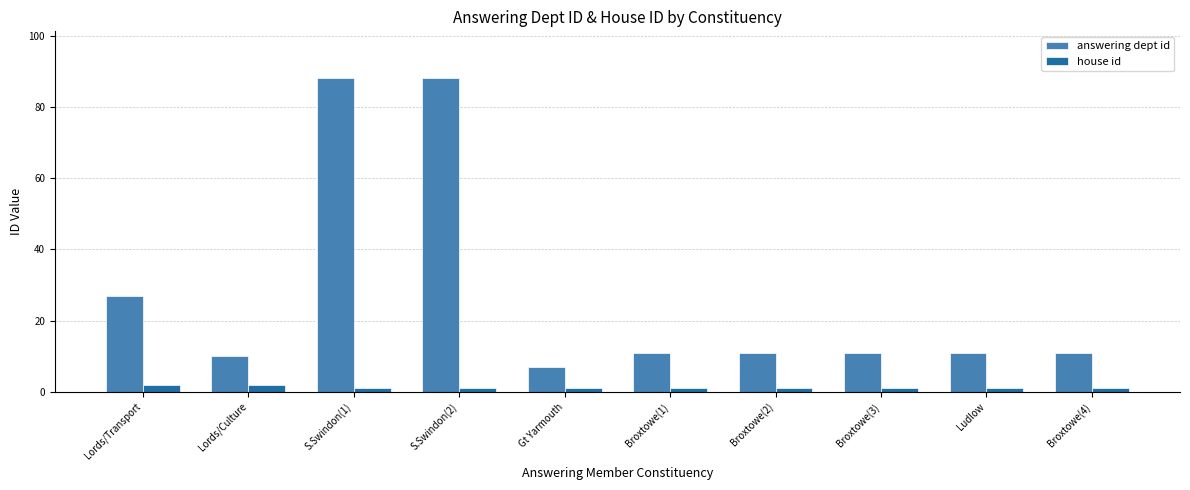

What is the approximate value of house id at S.Swindon(1)?

1